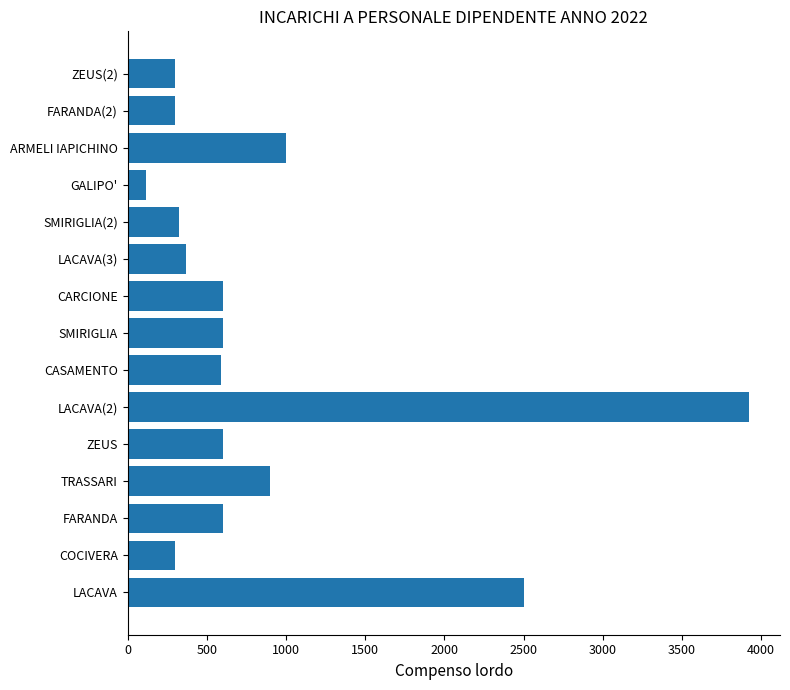

What is the smallest value displayed?

116.1